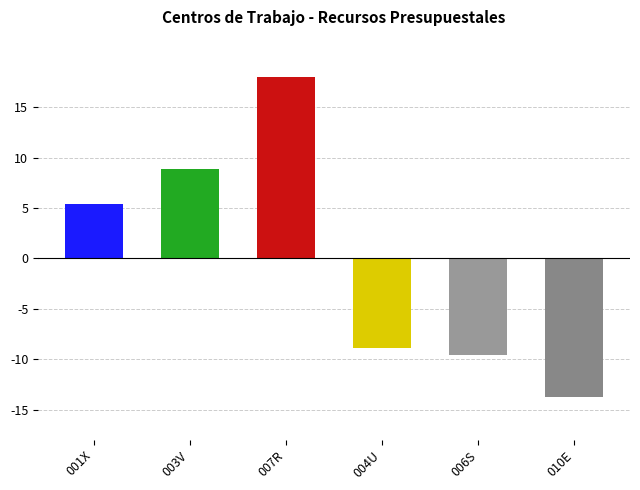

Reading right to left, list all the values displayed in this chart.

-13.7	-9.6	-8.9	18.0	8.9	5.4